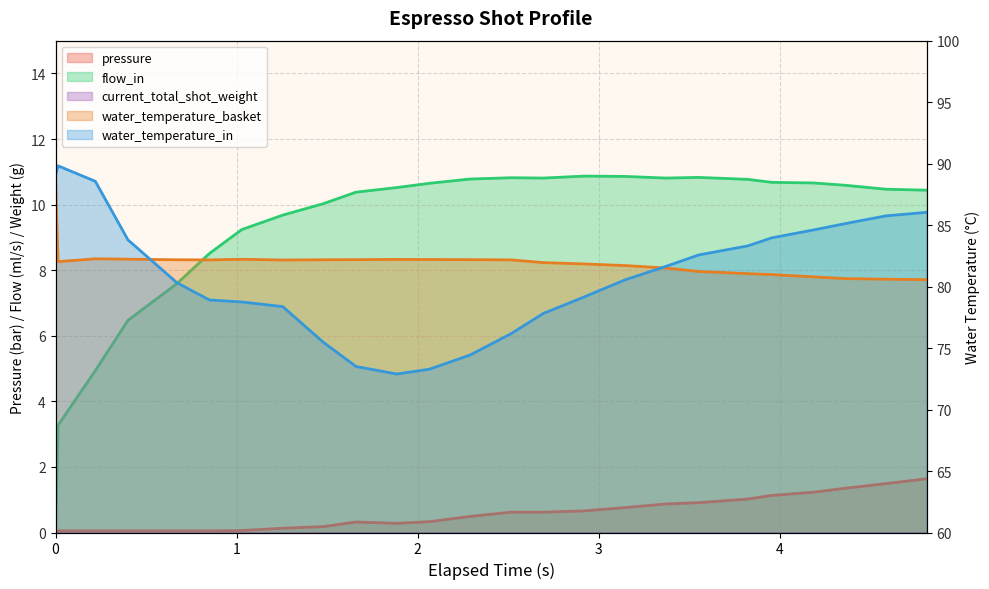

True or false: pressure and water_temperature_basket cross at least once.

False